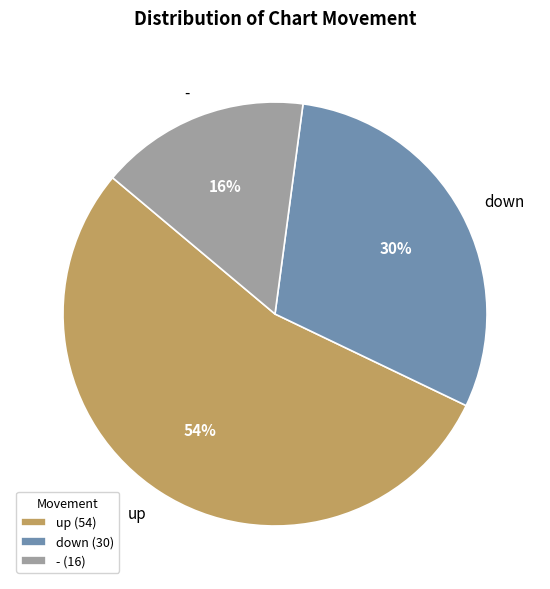

Do down and - together represent more than half of the pie?

No